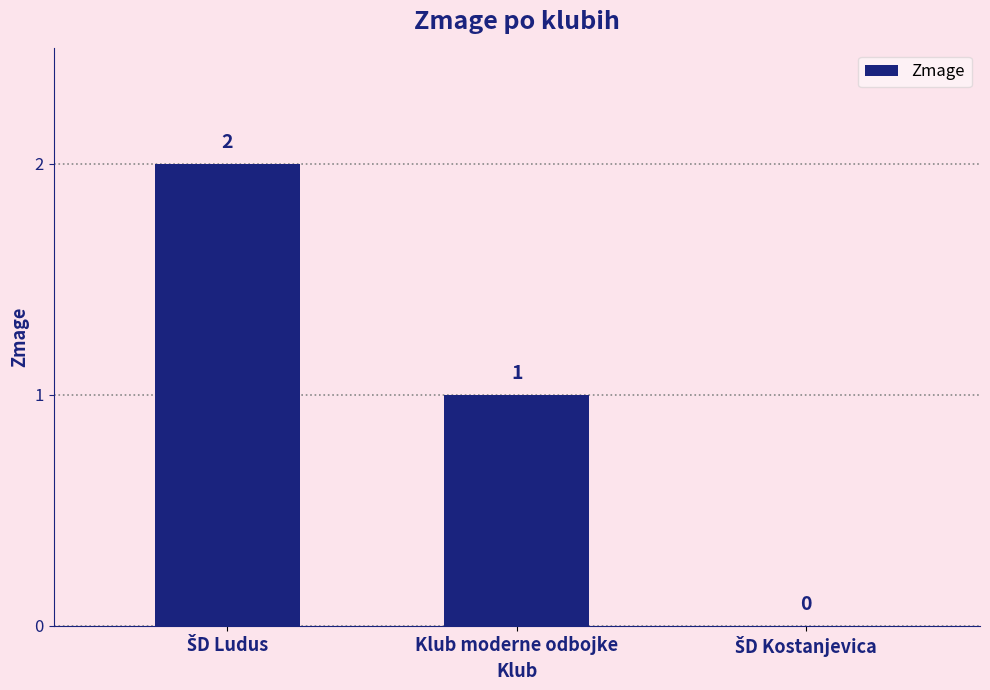

What is the greatest value displayed?

2